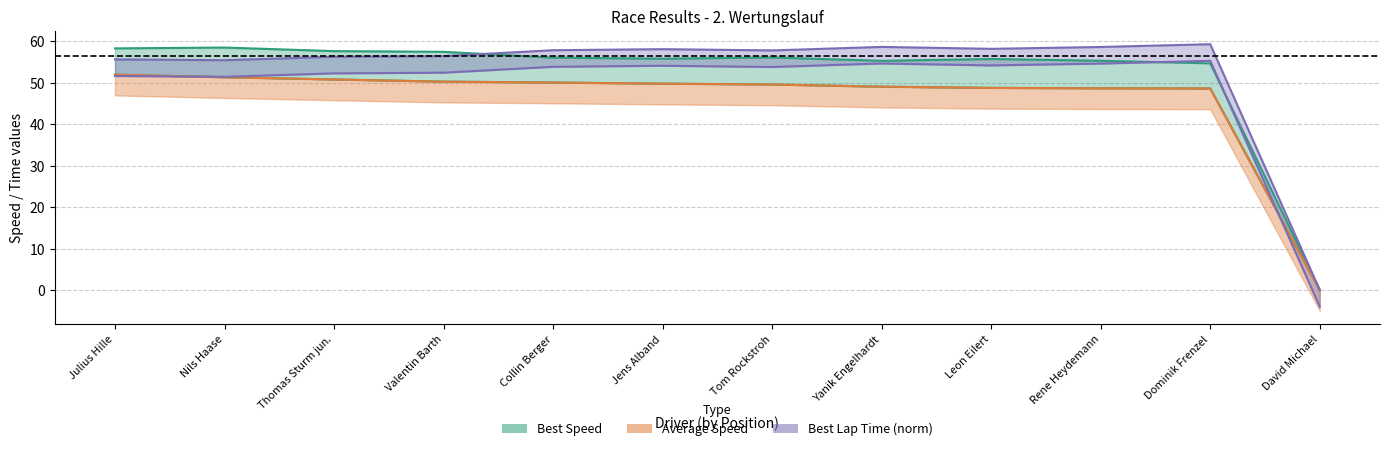

The value of Best Speed at Yanik Engelhardt is 55.3. True or false?

True